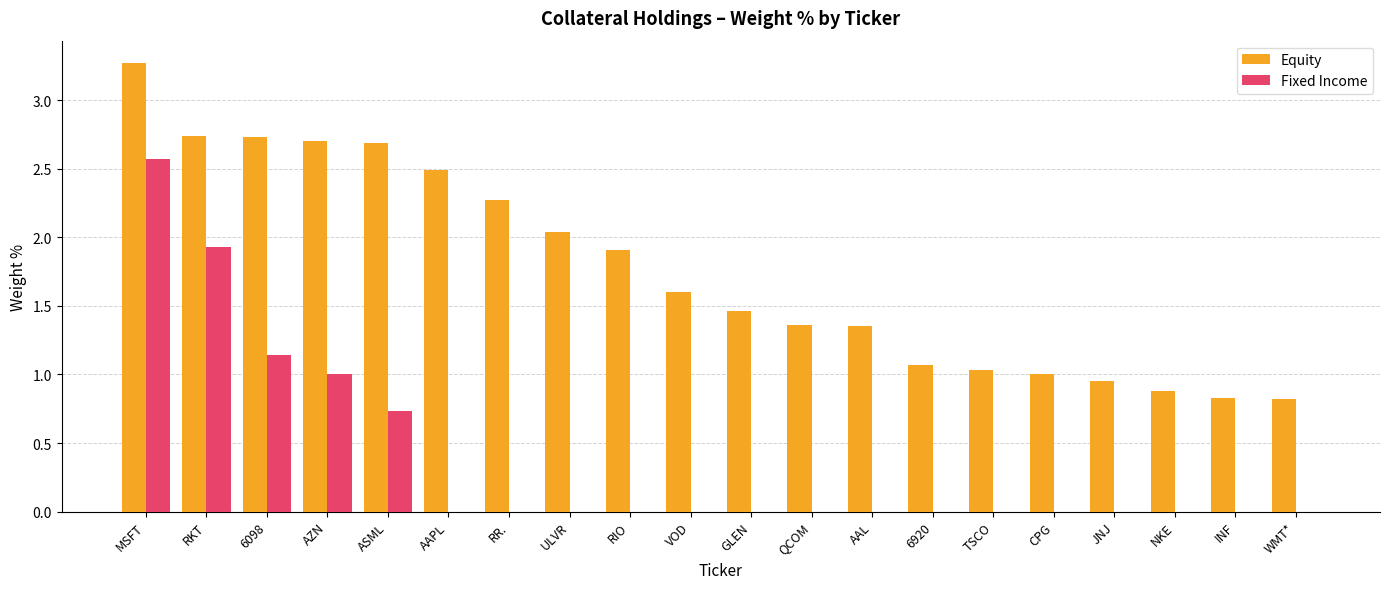

What is the sum of all Fixed Income values?

7.4